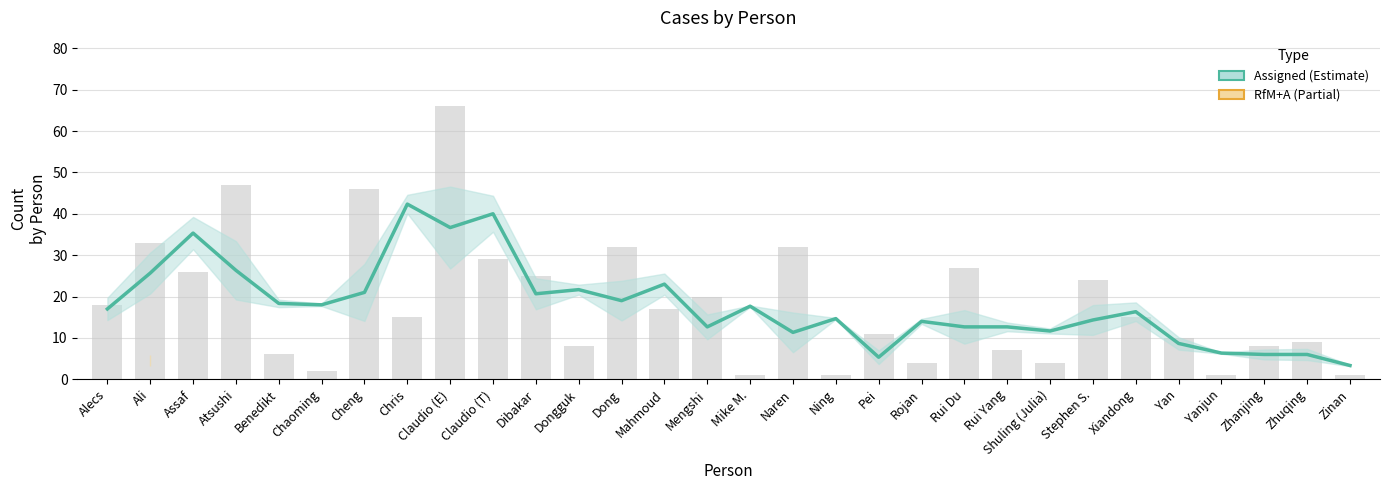

Where does the data first go above 17?

Ali